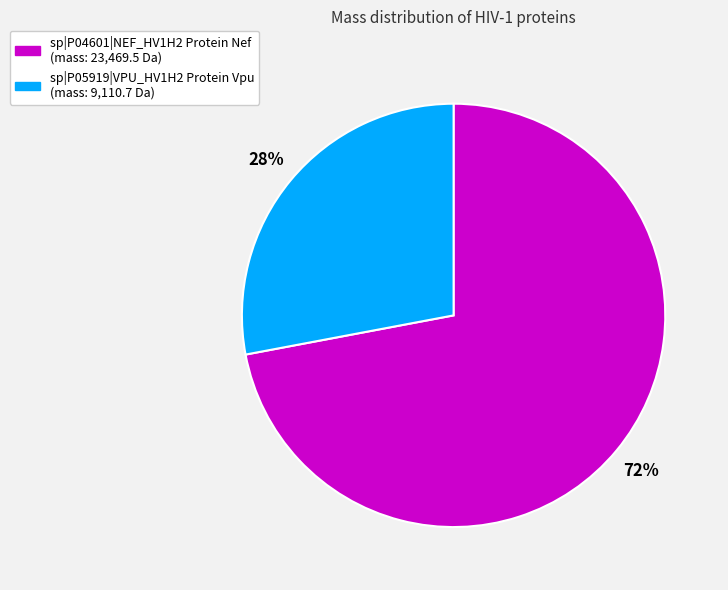

How many slices are in this pie chart?

2